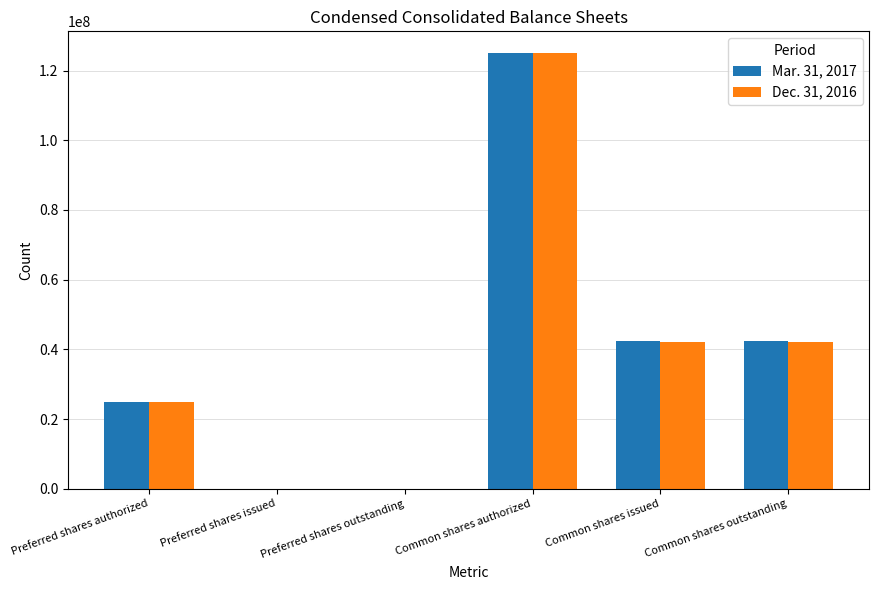

Read the Mar. 31, 2017 value at Common shares authorized, to the nearest 10.

125000000